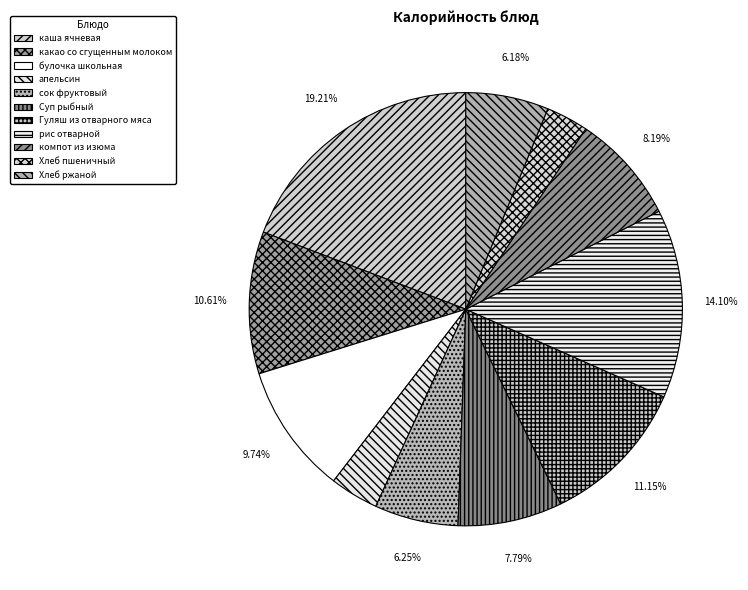

What percentage is the Гуляш из отварного мяса slice, to the nearest percent?

11%